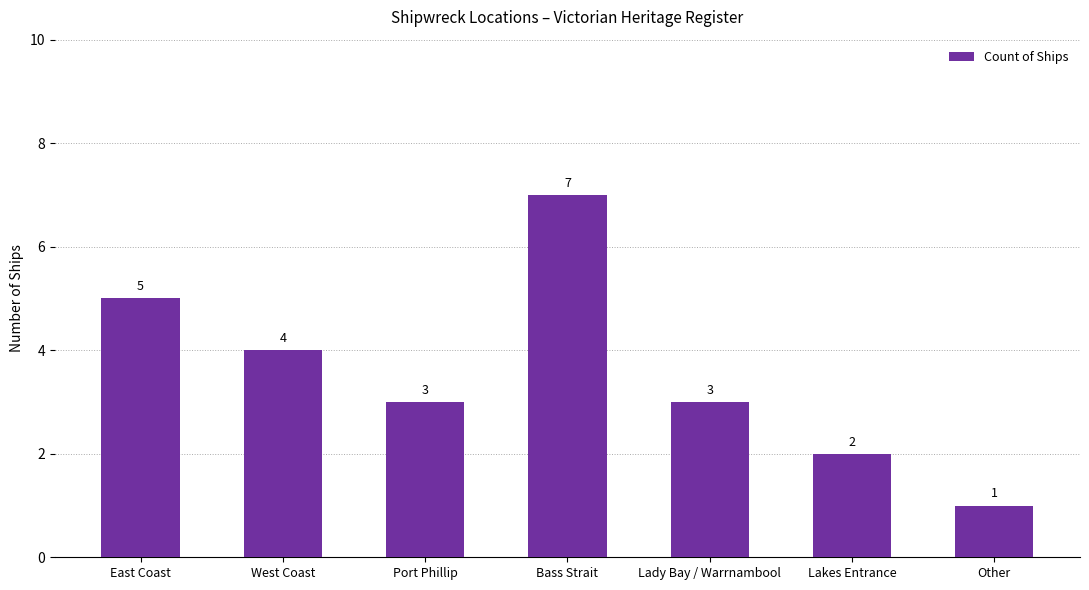

At which category does the chart reach its peak across all series?

Bass Strait